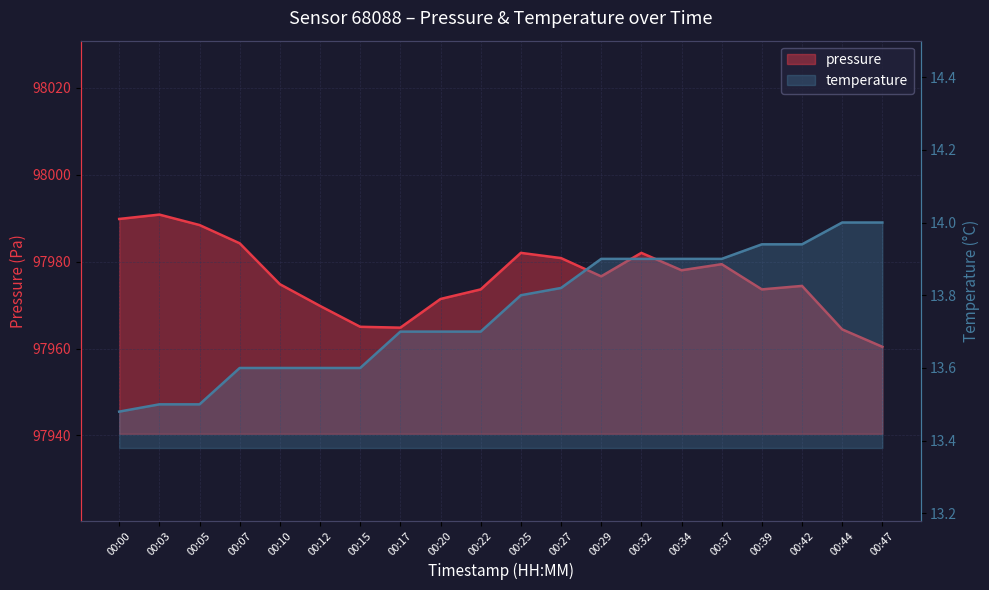

What are all the series names shown in the legend?

pressure, temperature